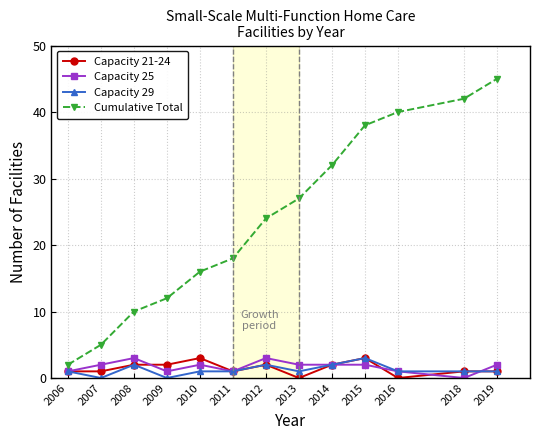

What is the difference between the second highest and minimum values in the Capacity 29 series?

2